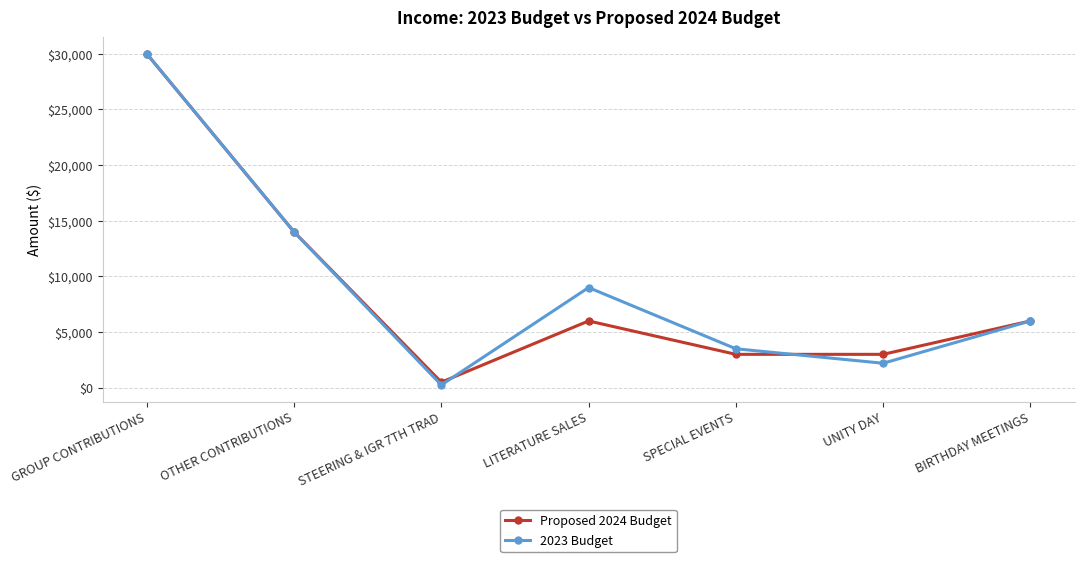

Reading left to right, list all the values displayed in this chart.

Proposed 2024 Budget: 30000	14000	500	6000	3000	3000	6000
2023 Budget: 30000	14000	250	9000	3500	2200	6000